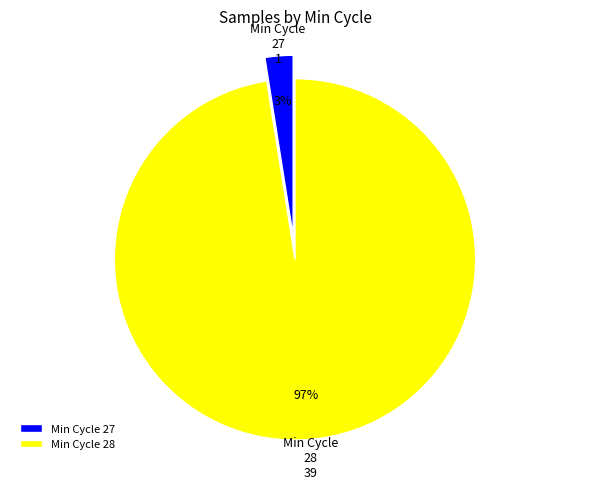

Is the sum of Min Cycle 28 and Min Cycle 27 greater than half?

Yes